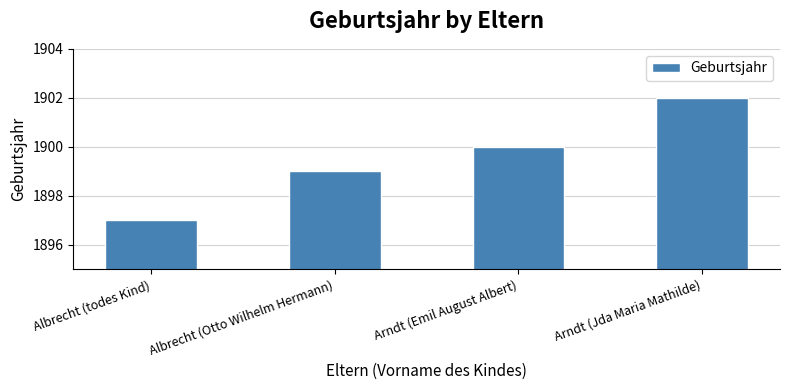

Count the values in the range 1899 to 1902.

3